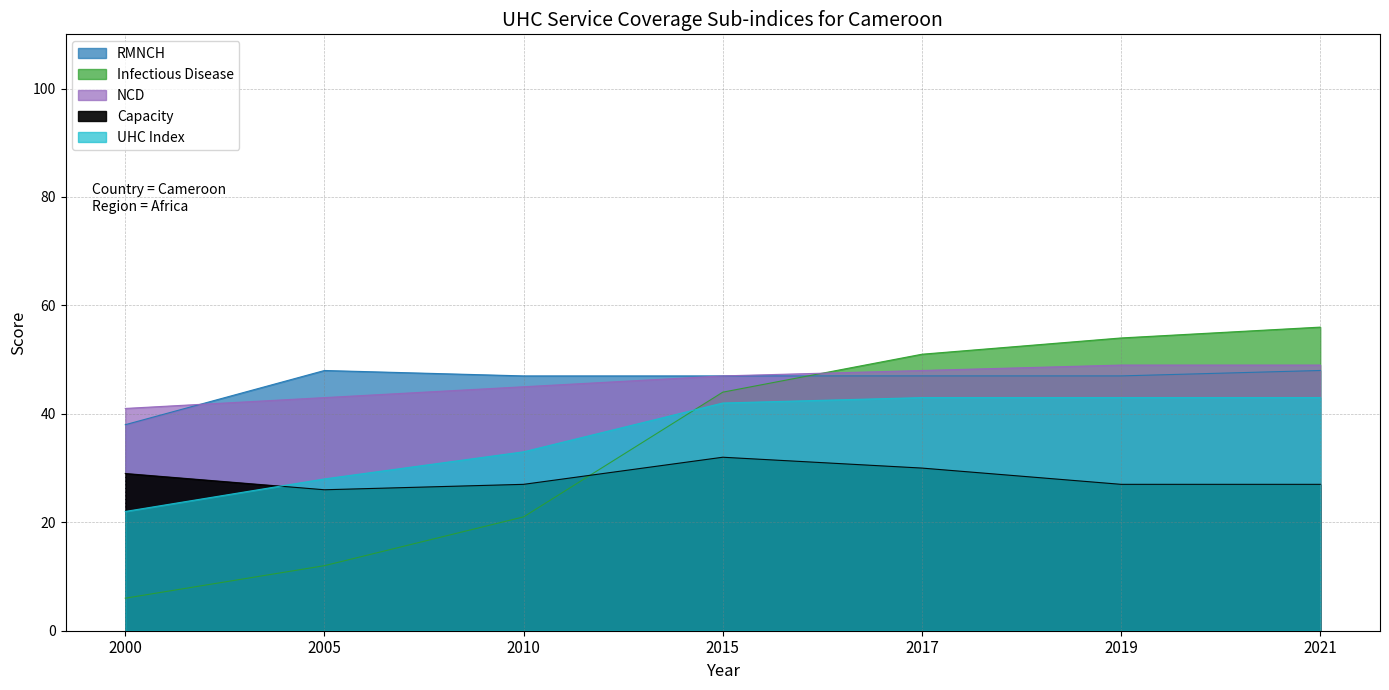

Count the number of data series in this chart.

5